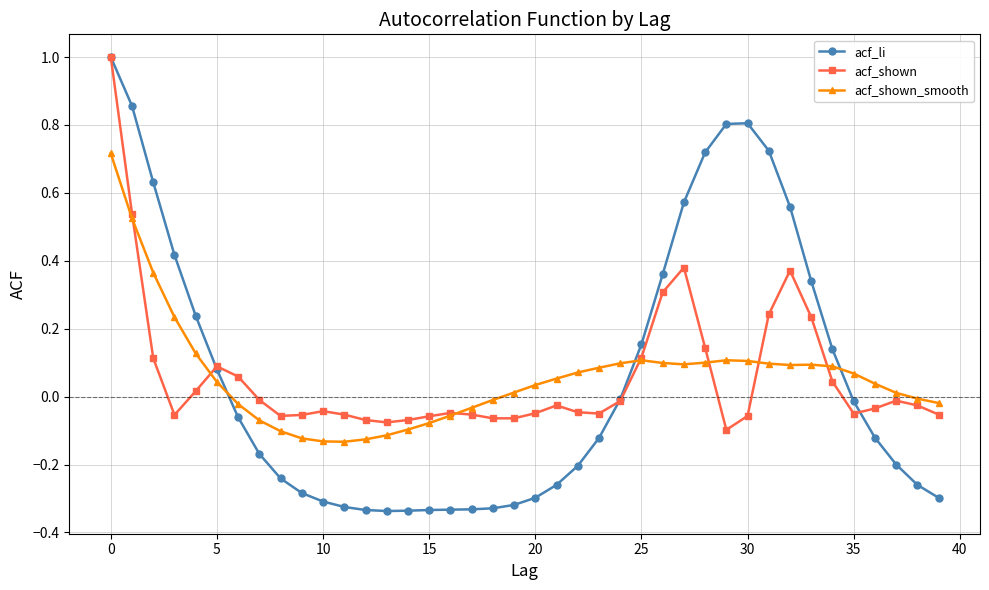

How many negative values does the acf_shown_smooth series have?

15